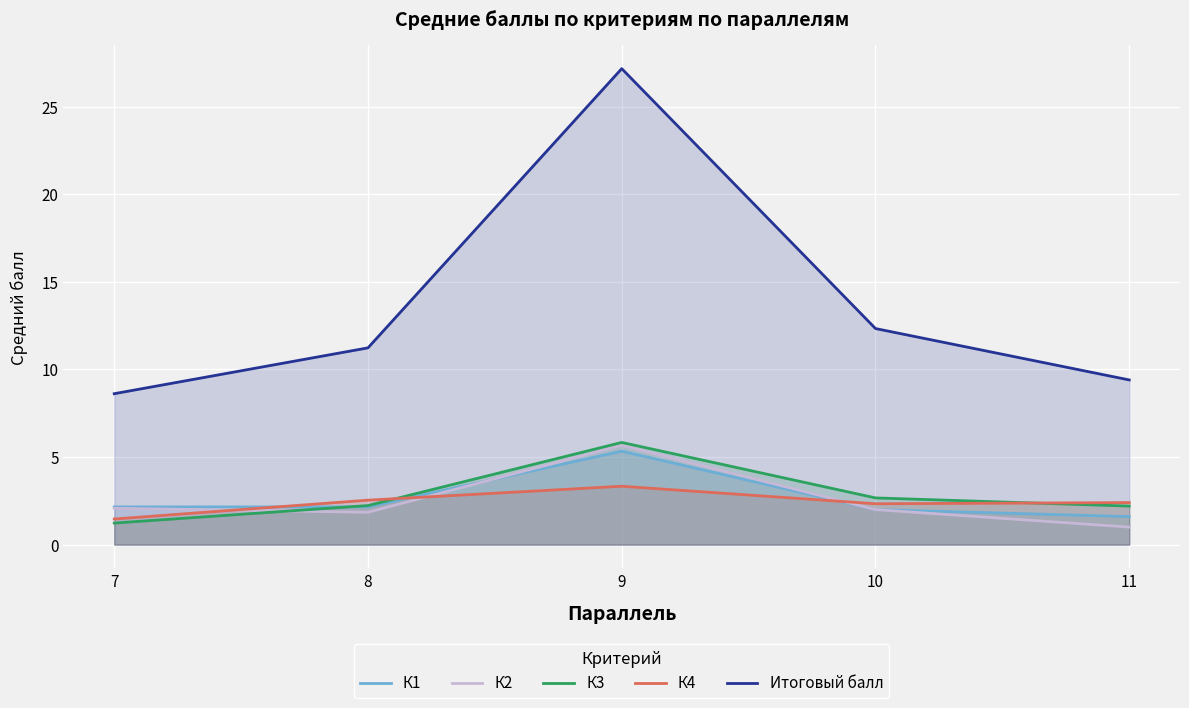

At which category does К2 reach its first local valley?

8